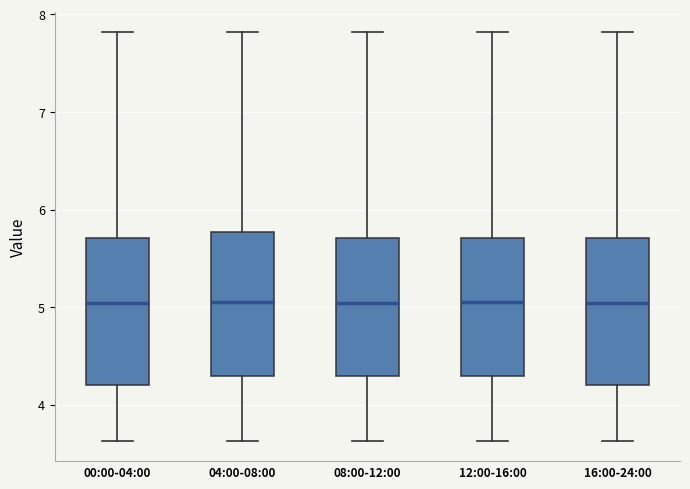

Reading left to right, transcribe this box plot: for each box, give where its median line is, the range the box spans, and where its two whiskers end, as read against the y-axis. The values are not printed on the chart, so give them approximately, as read against the axis.

00:00-04:00: median 5.0, box 4.2 to 5.7, whiskers 3.6 to 7.8
04:00-08:00: median 5.1, box 4.3 to 5.8, whiskers 3.6 to 7.8
08:00-12:00: median 5.0, box 4.3 to 5.7, whiskers 3.6 to 7.8
12:00-16:00: median 5.1, box 4.3 to 5.7, whiskers 3.6 to 7.8
16:00-24:00: median 5.0, box 4.2 to 5.7, whiskers 3.6 to 7.8